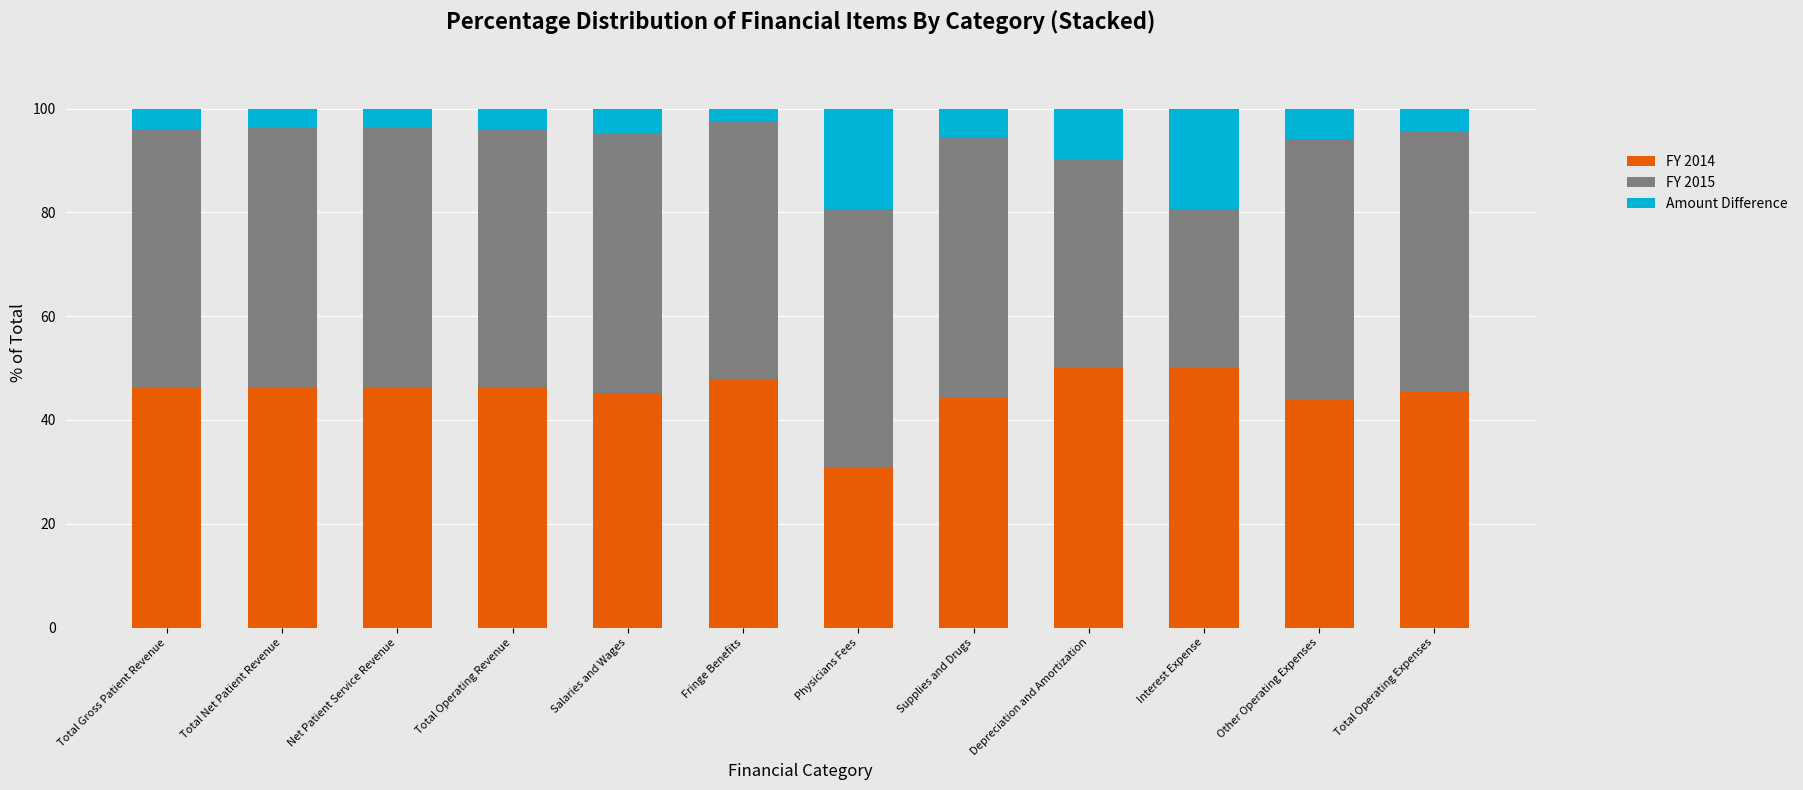

The FY 2014 series shows 30.7 at Physicians Fees. True or false?

True